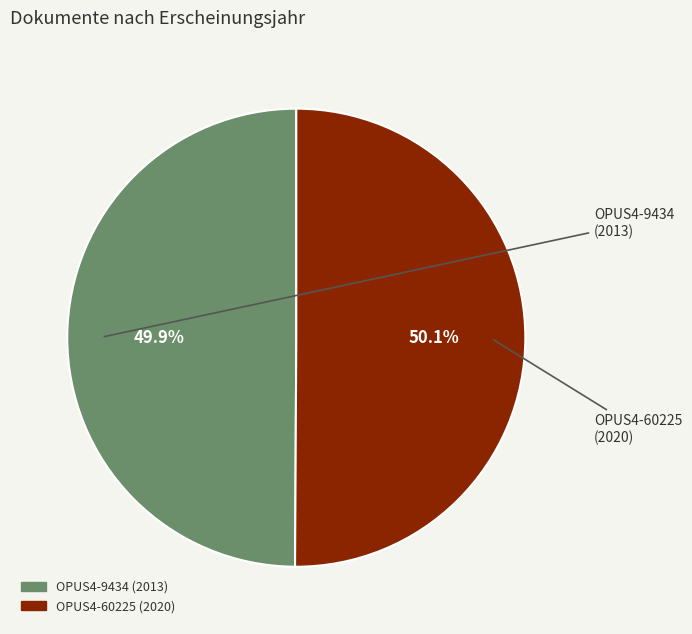

Is the sum of OPUS4-60225 and OPUS4-9434 greater than half?

Yes